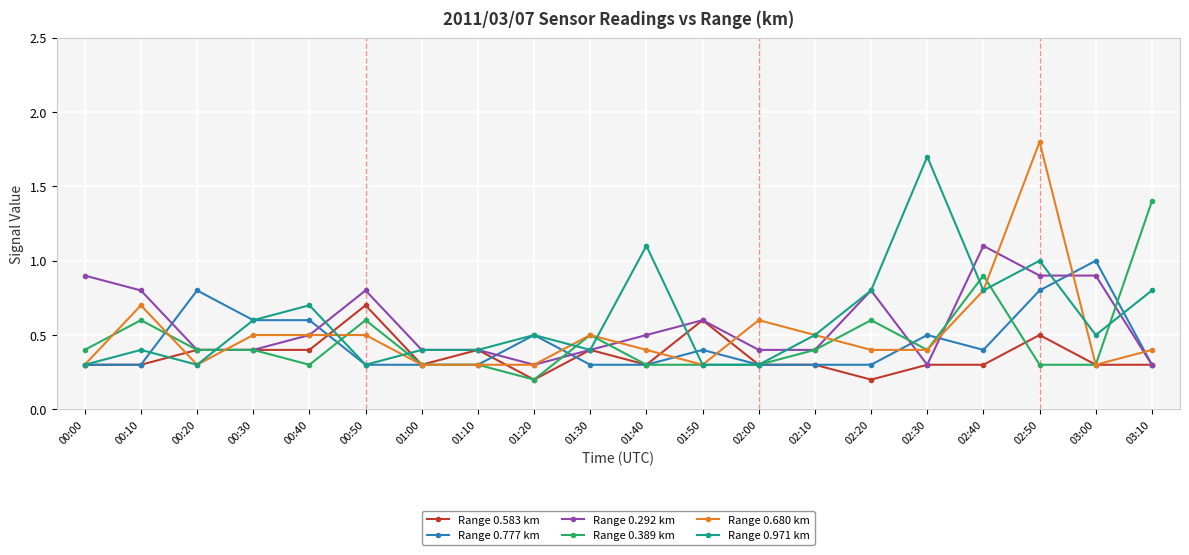

What is the maximum value for Range 0.583 km?

0.7